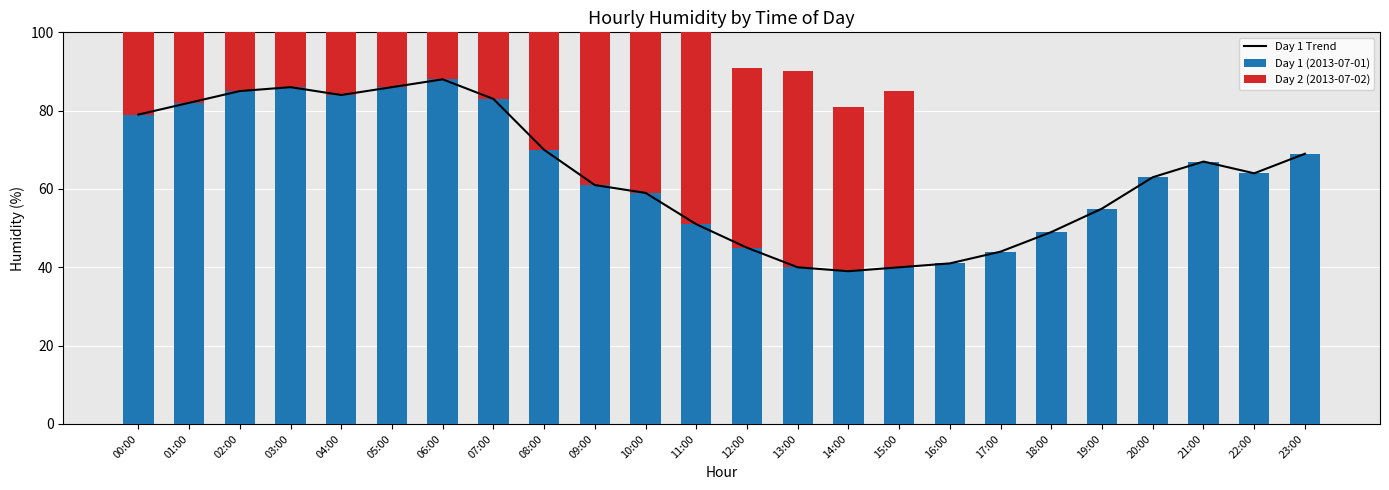

Where does the Day 1 Trend series first go above 64?

00:00